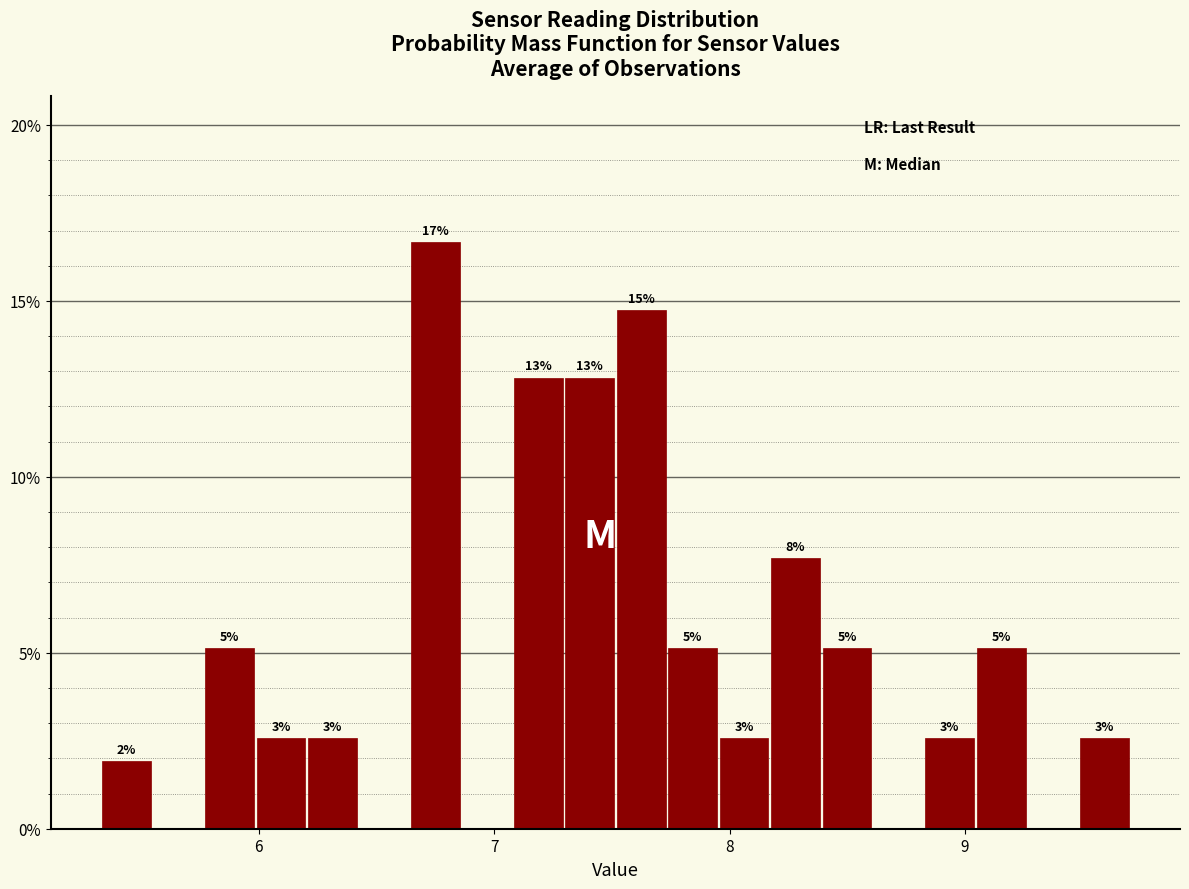

Around what value on the x-axis is the tallest bar? Give the approximate position of its centre, as read against the axis.

6.8